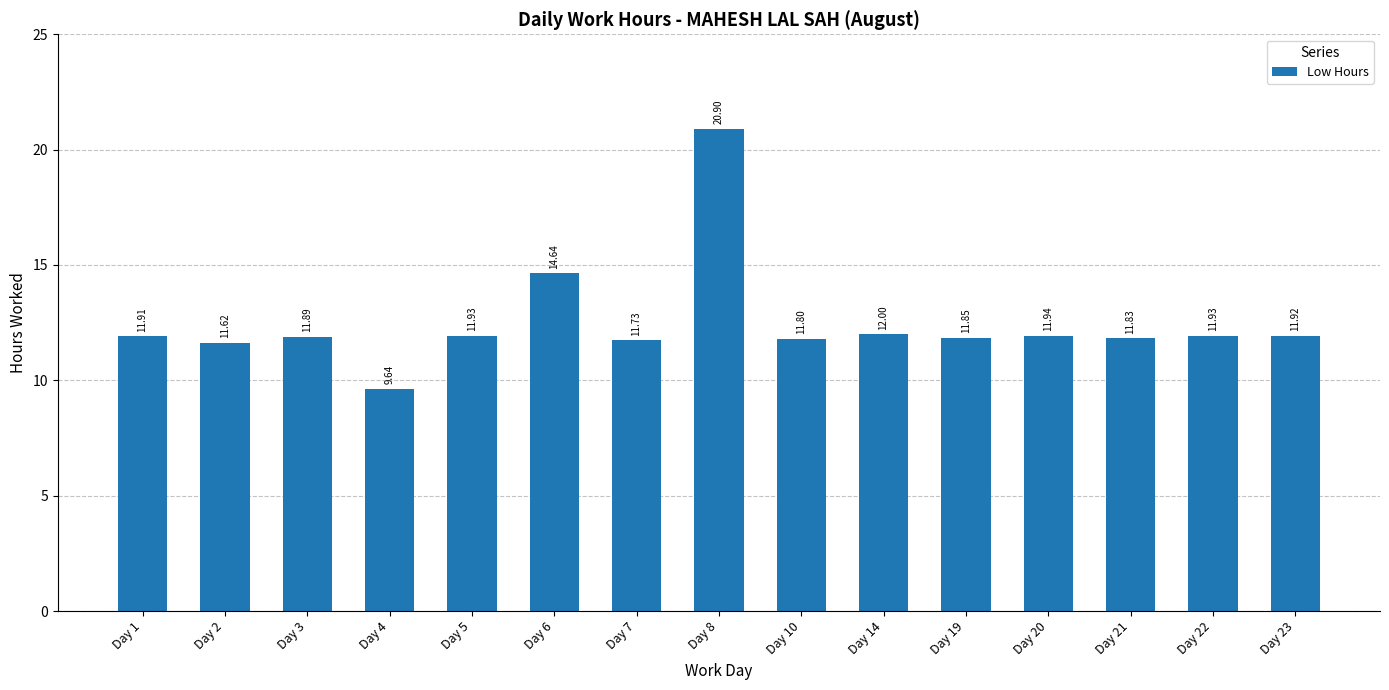

The value at Day 22 is 15.8. True or false?

False